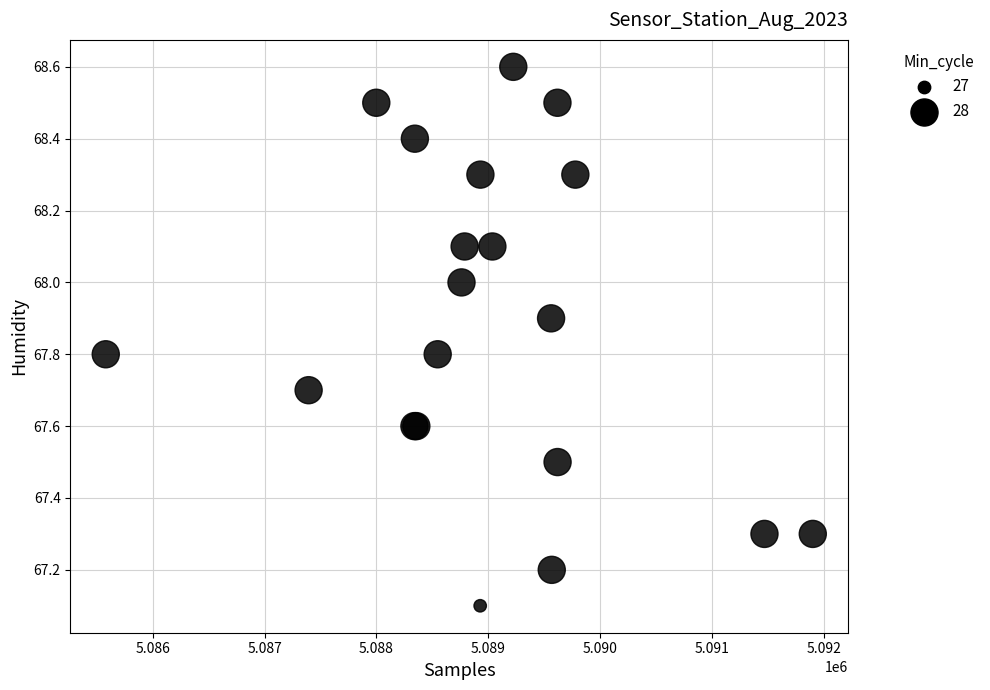

What Y value in the scatter plot is closest to 67?

67.1